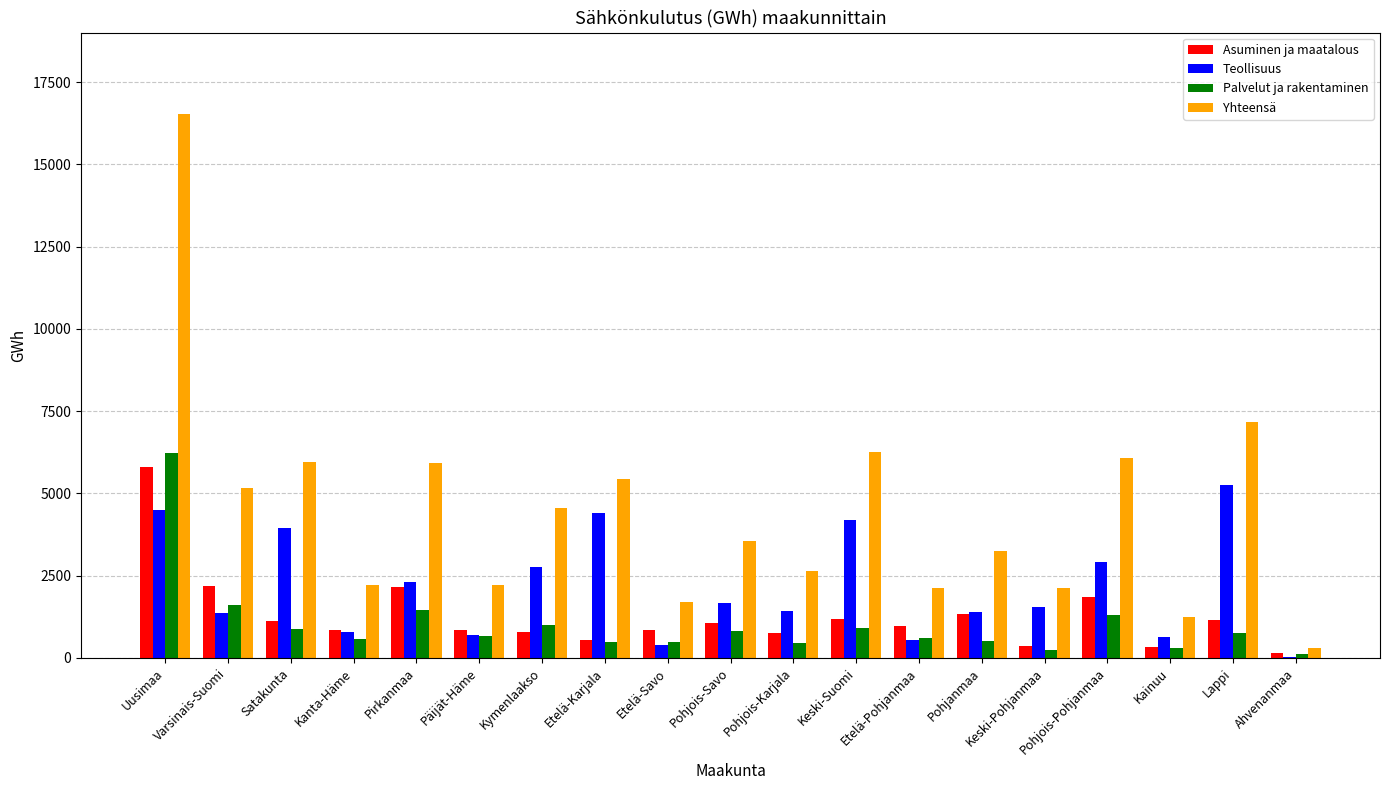

At which category does the chart reach its peak across all series?

Uusimaa